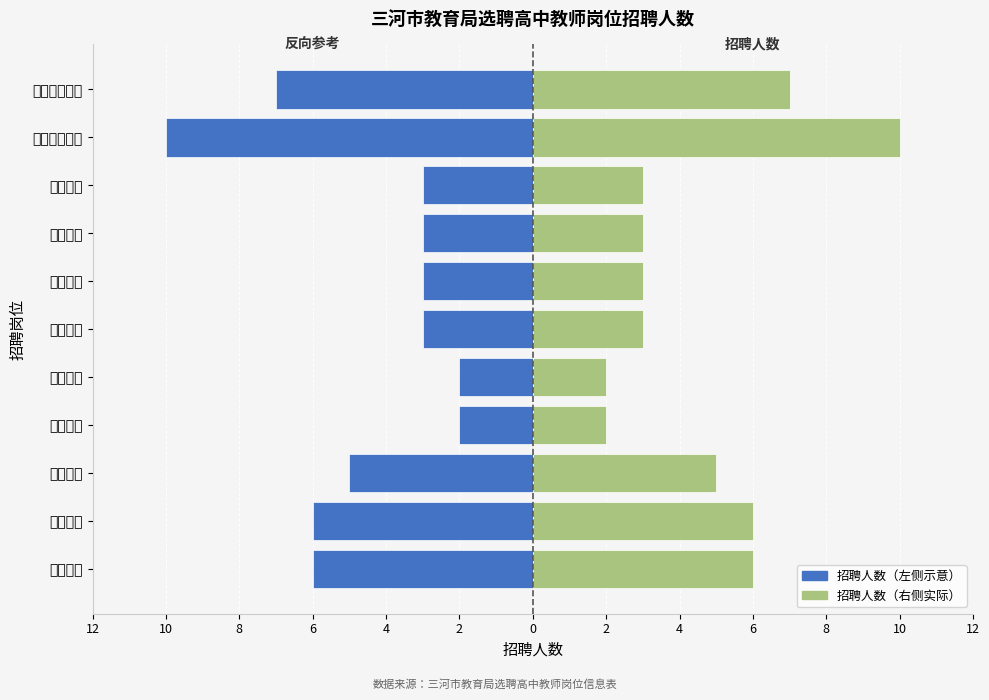

True or false: 招聘人数 has a value of 6 at 高中数学.

True